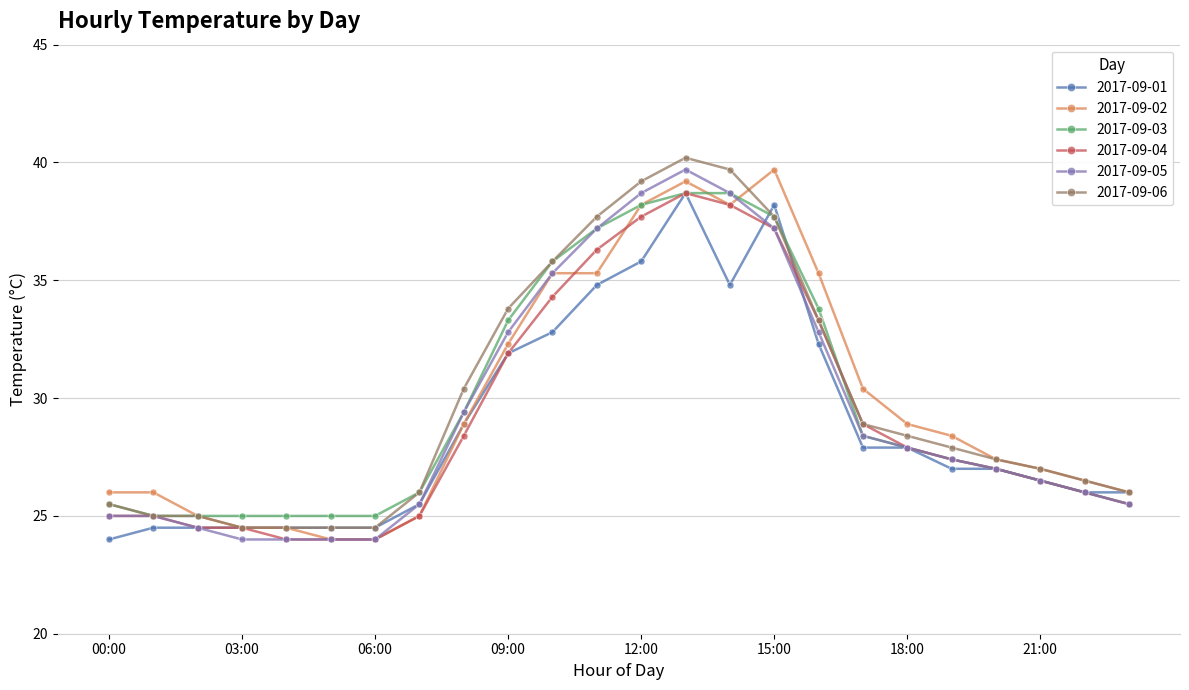

What is the lowest value of the 2017-09-01 series?

24.0